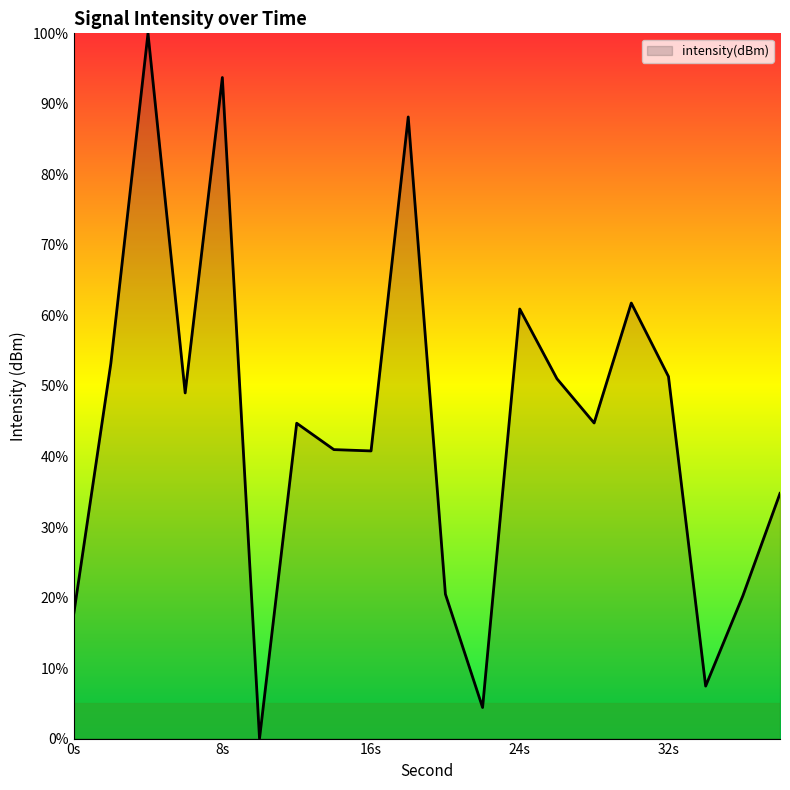

What is the maximum value shown in the chart?

100.0